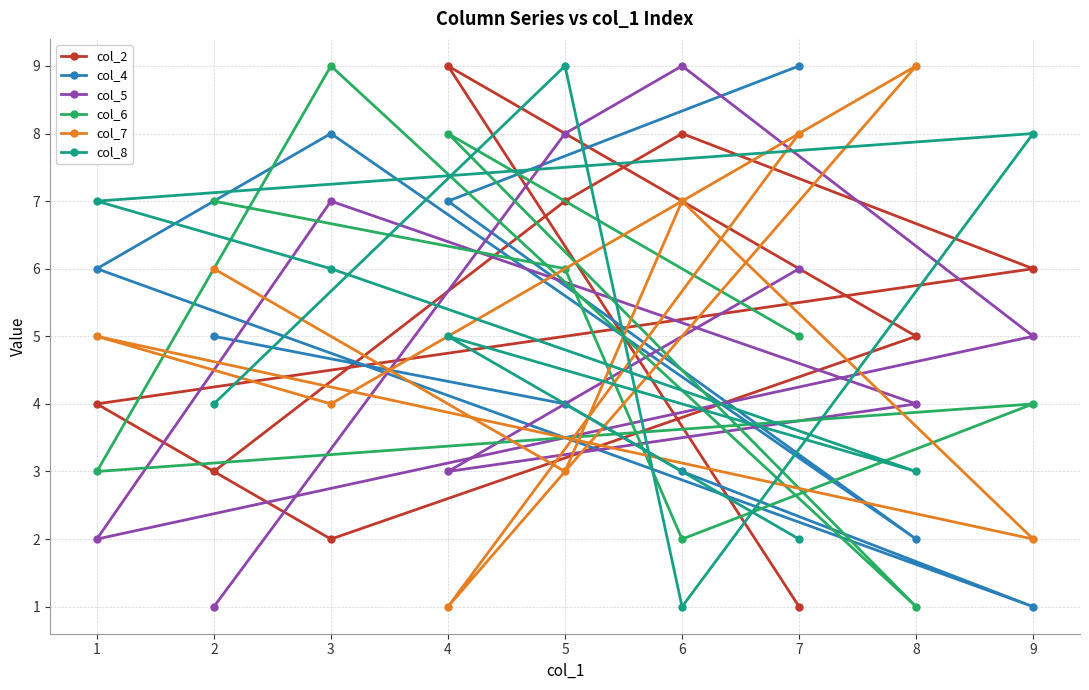

What is the average value of the col_4 series?

5